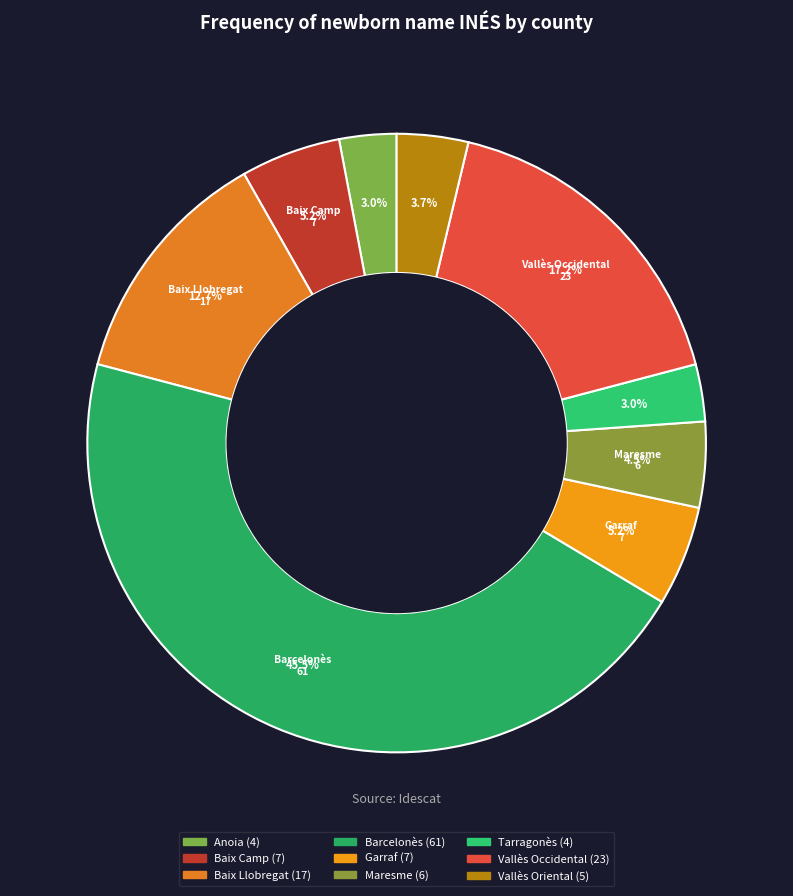

Rank the categories by value from lowest to highest.

Anoia, Tarragonès, Vallès Oriental, Maresme, Baix Camp, Garraf, Baix Llobregat, Vallès Occidental, Barcelonès